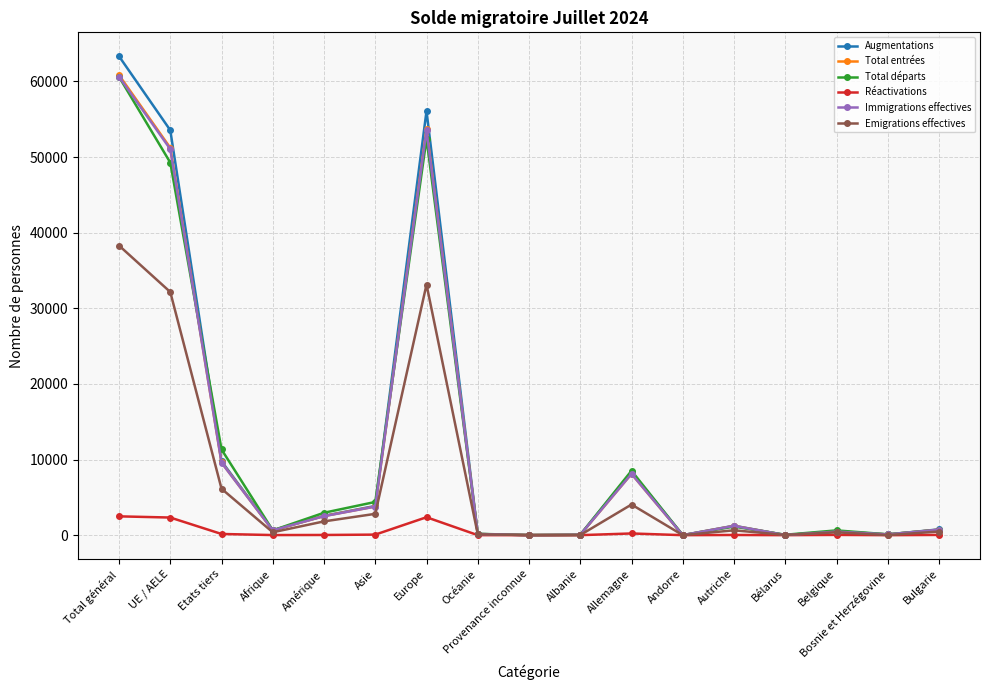

What is the value of the Emigrations effectives point at the 11th from the left?

4052